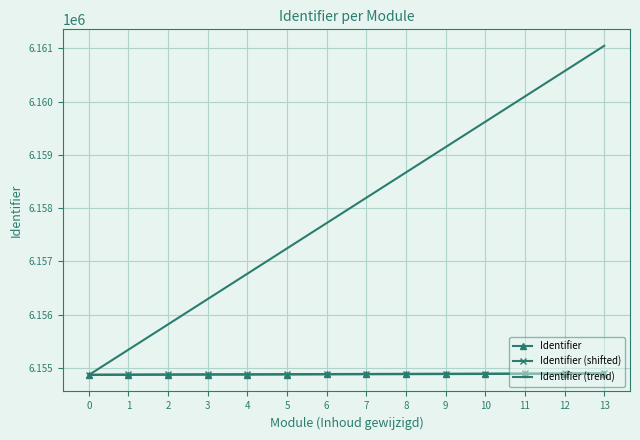

Which series has the largest total across all categories?

Identifier (trend)